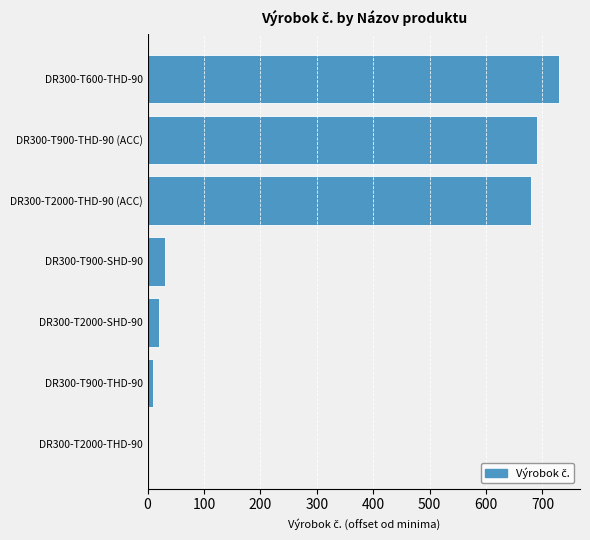

What is the average value?

309